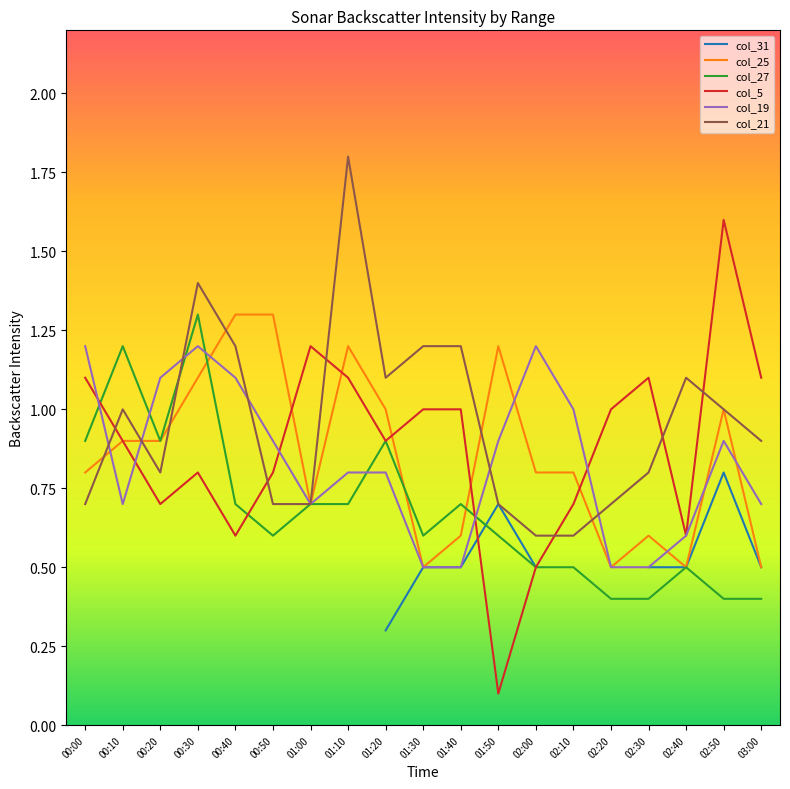

Between which two adjacent categories do col_21 and col_27 first intersect?

00:20 and 00:30